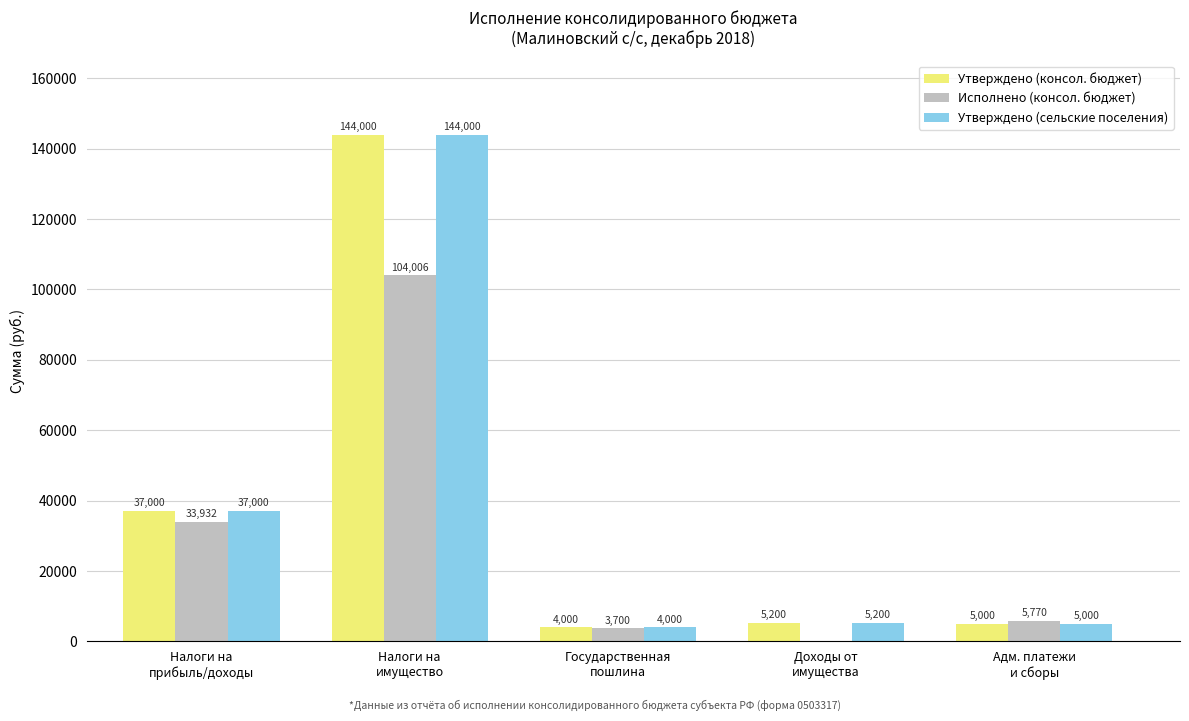

What is the average value of the Исполнено (консол. бюджет) series?

29481.6